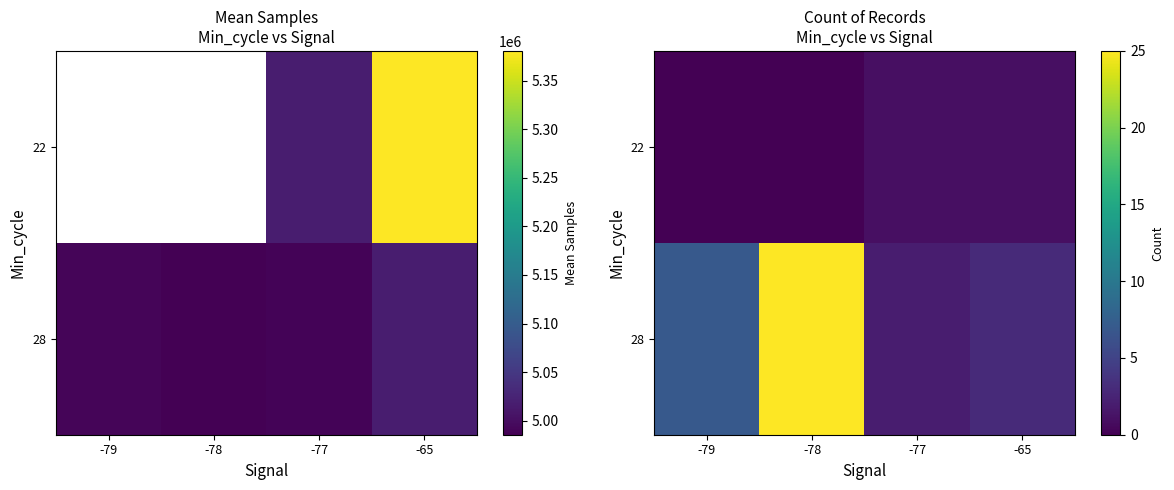

At how many categories does at least one series exceed 1?

4